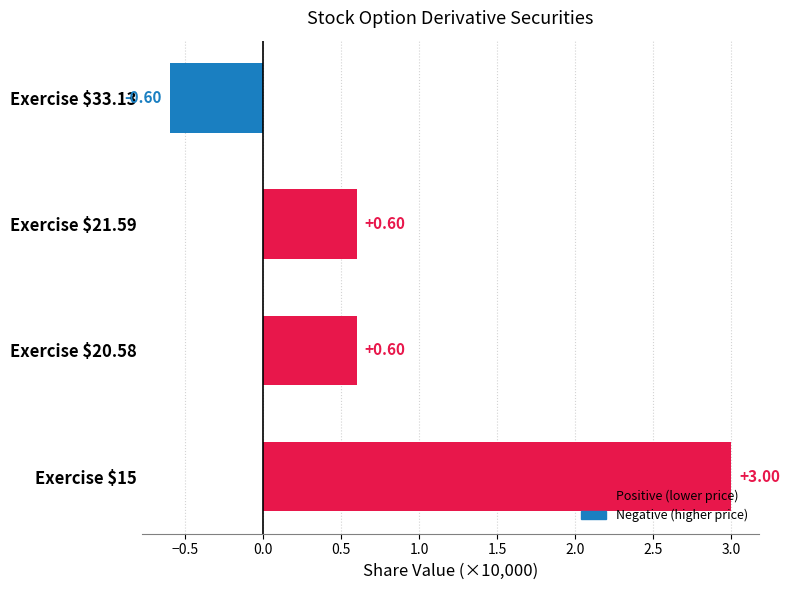

What is the sum of all values?

3.6